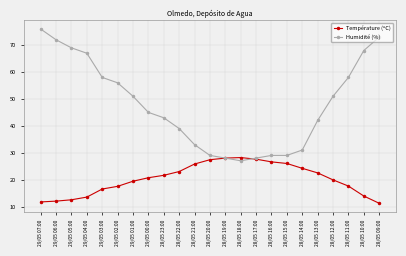

How many values in the Humidité (%) series are below 45?

11